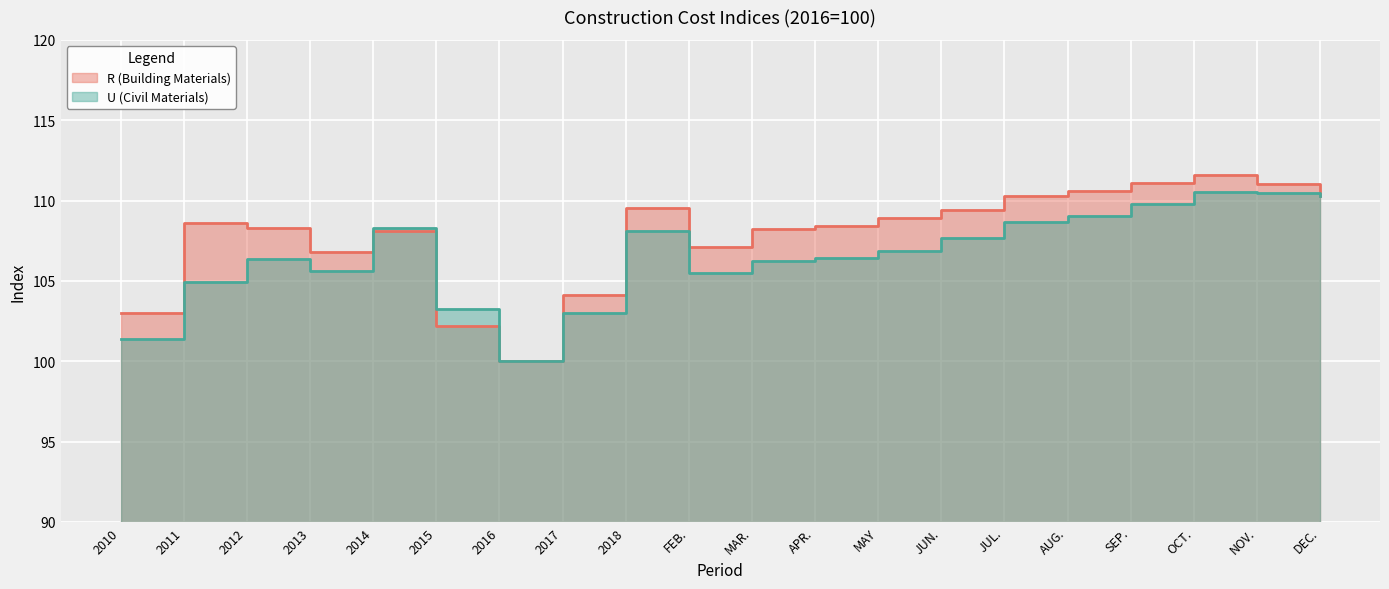

How many interior local valleys does the U (Civil Materials) series have?

3